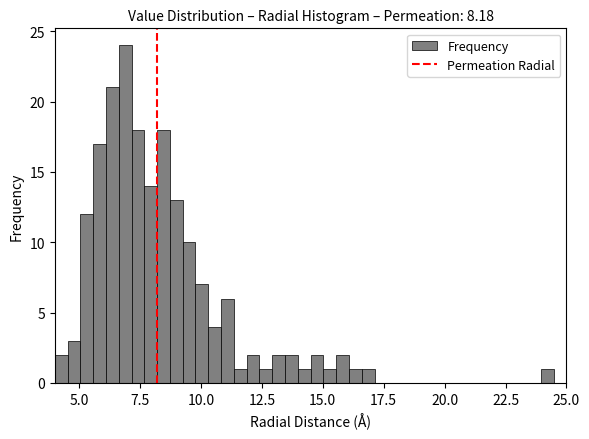

Around what value on the x-axis is the tallest bar? Give the approximate position of its centre, as read against the axis.

7.0